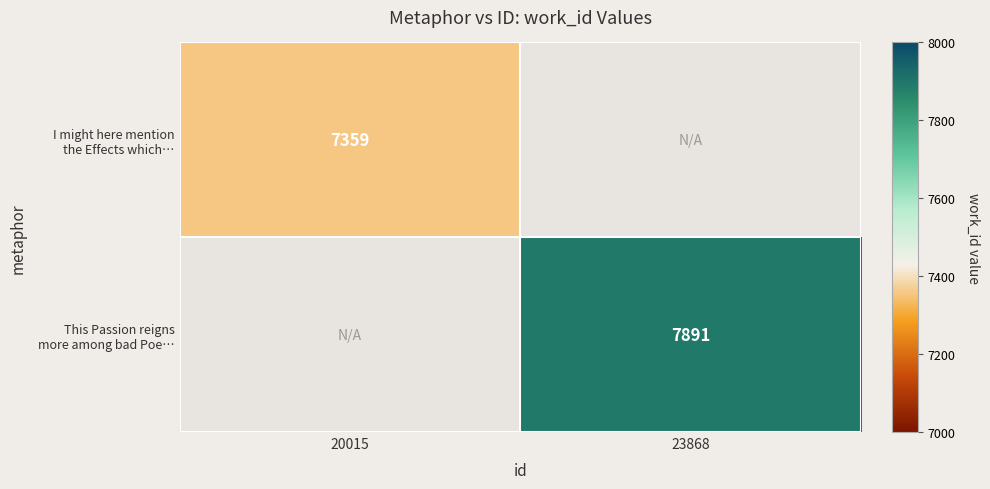

What is the greatest value displayed?

7891.0